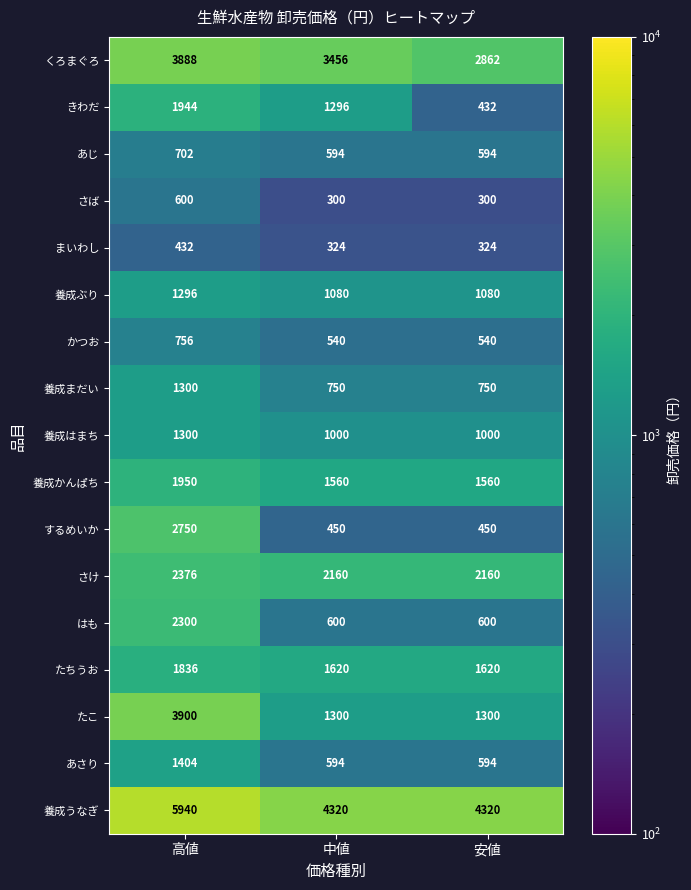

Which series has the largest total across all categories?

養成うなぎ